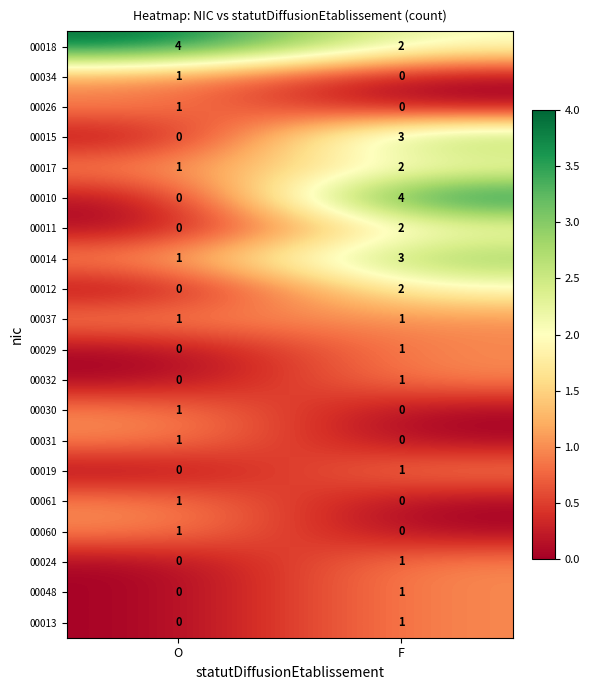

At which label does 00032 reach its minimum?

O